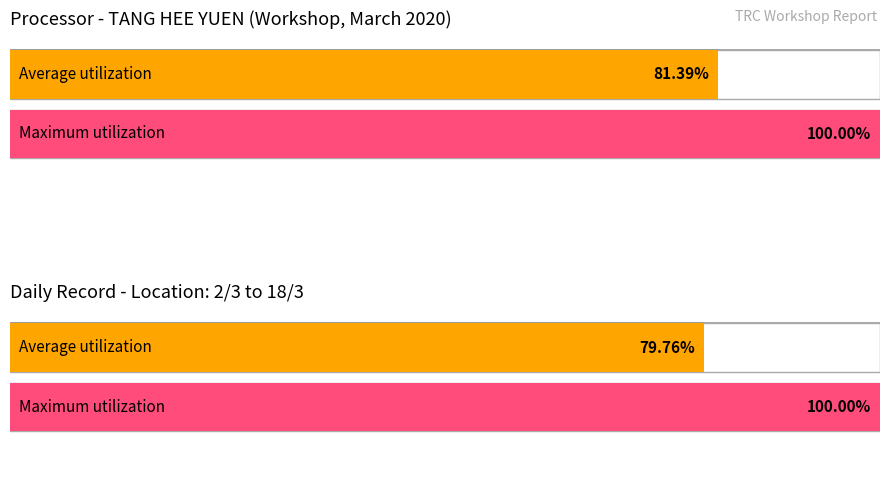

How many bars are there in each group?

2